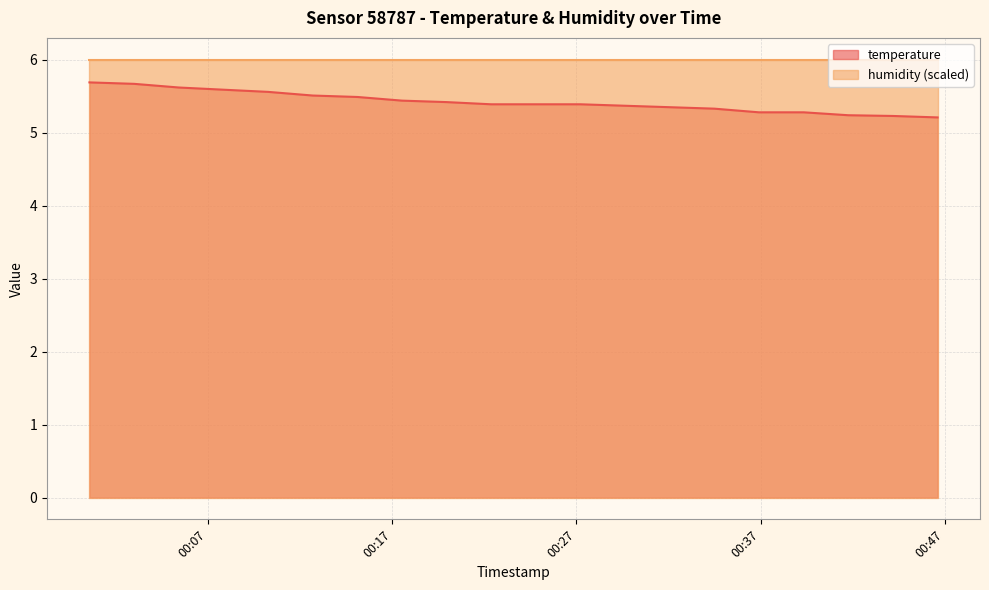

What position from the left is 2023-12-20T00:03:00?

2